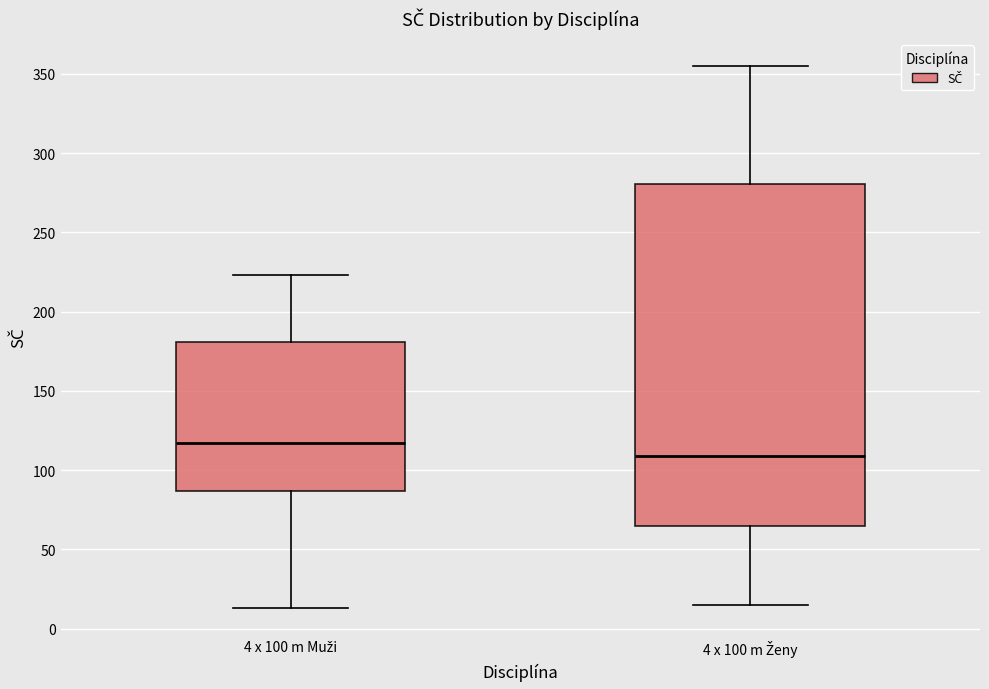

Where is the lower edge of the box for 4 x 100 m Ženy on the y-axis? The values are not printed on the chart, so give them approximately, as read against the axis.

65